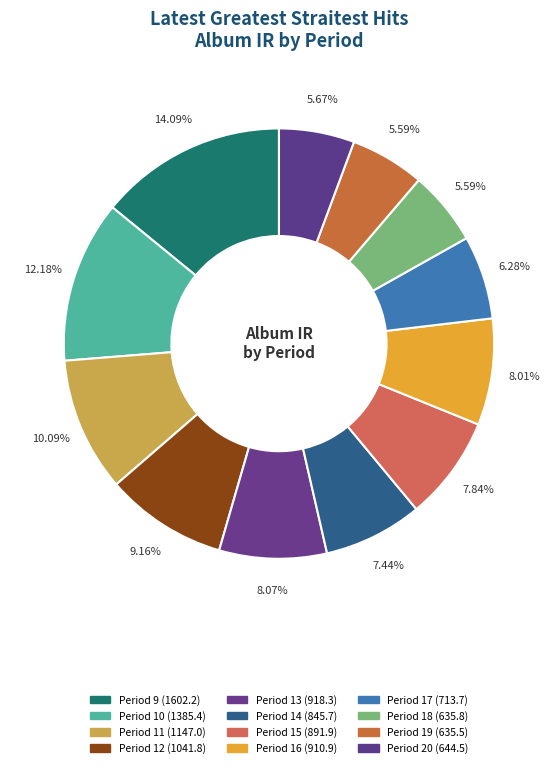

Rank the categories by value from lowest to highest.

Period 19, Period 18, Period 20, Period 17, Period 14, Period 15, Period 16, Period 13, Period 12, Period 11, Period 10, Period 9